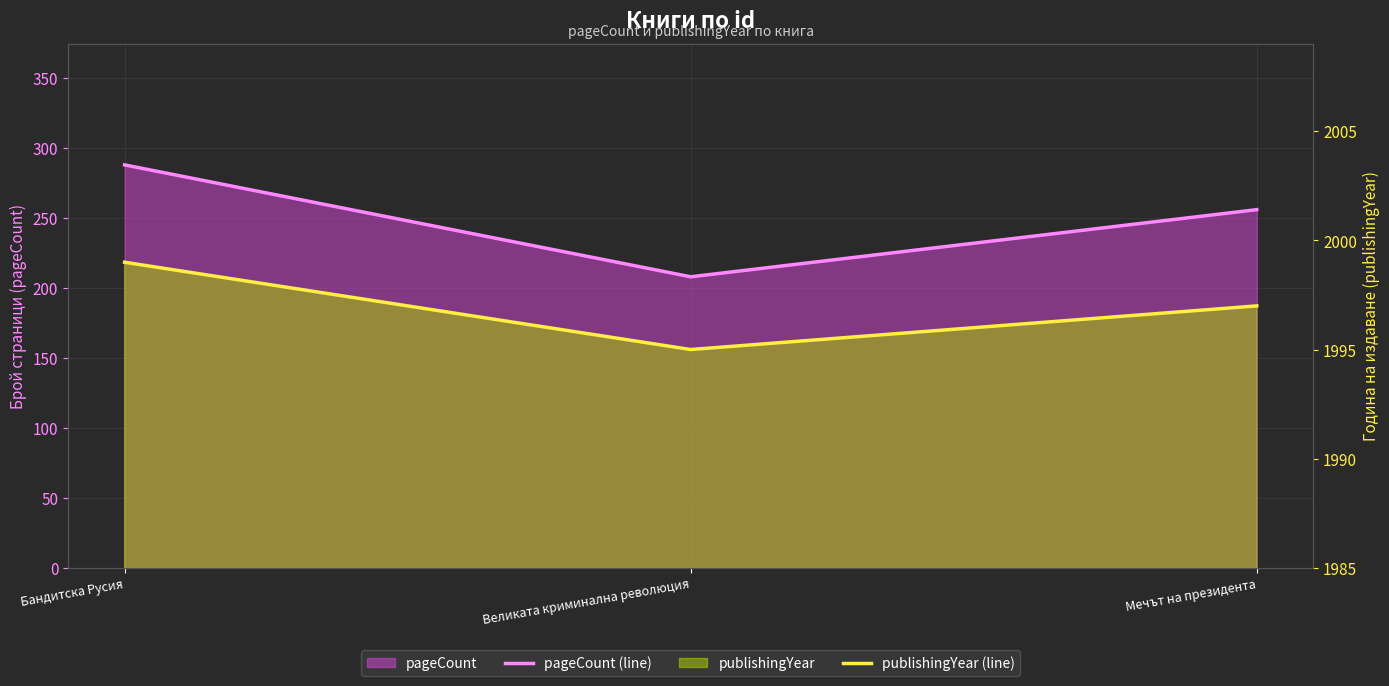

What is the lowest value of the pageCount (line) series?

208